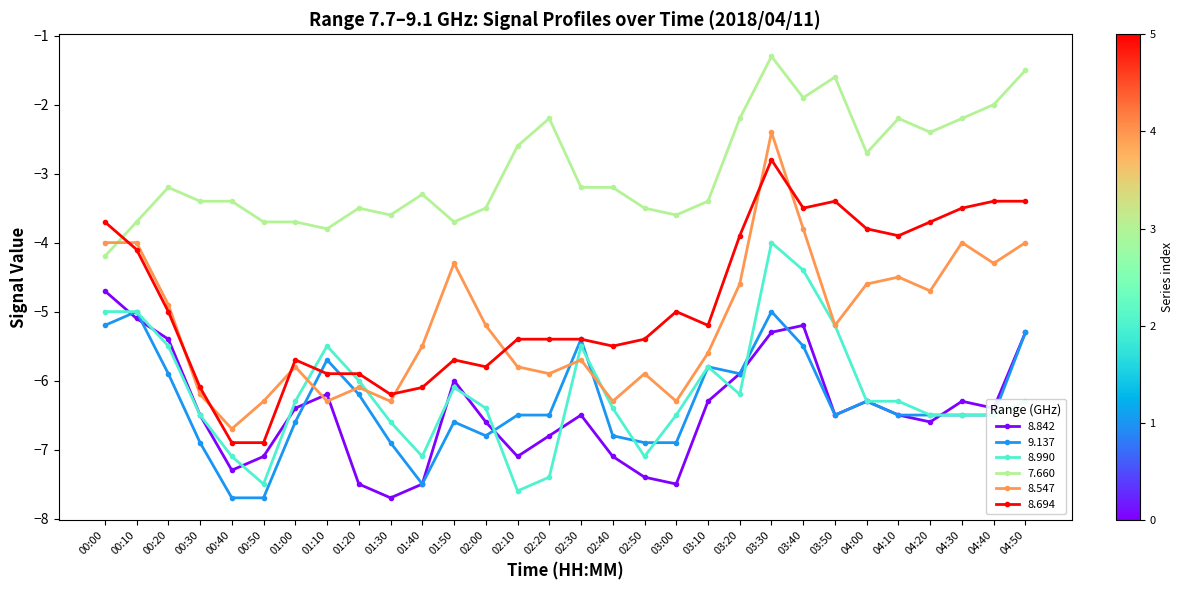

What is the total value across all series at 00:00?

-26.8